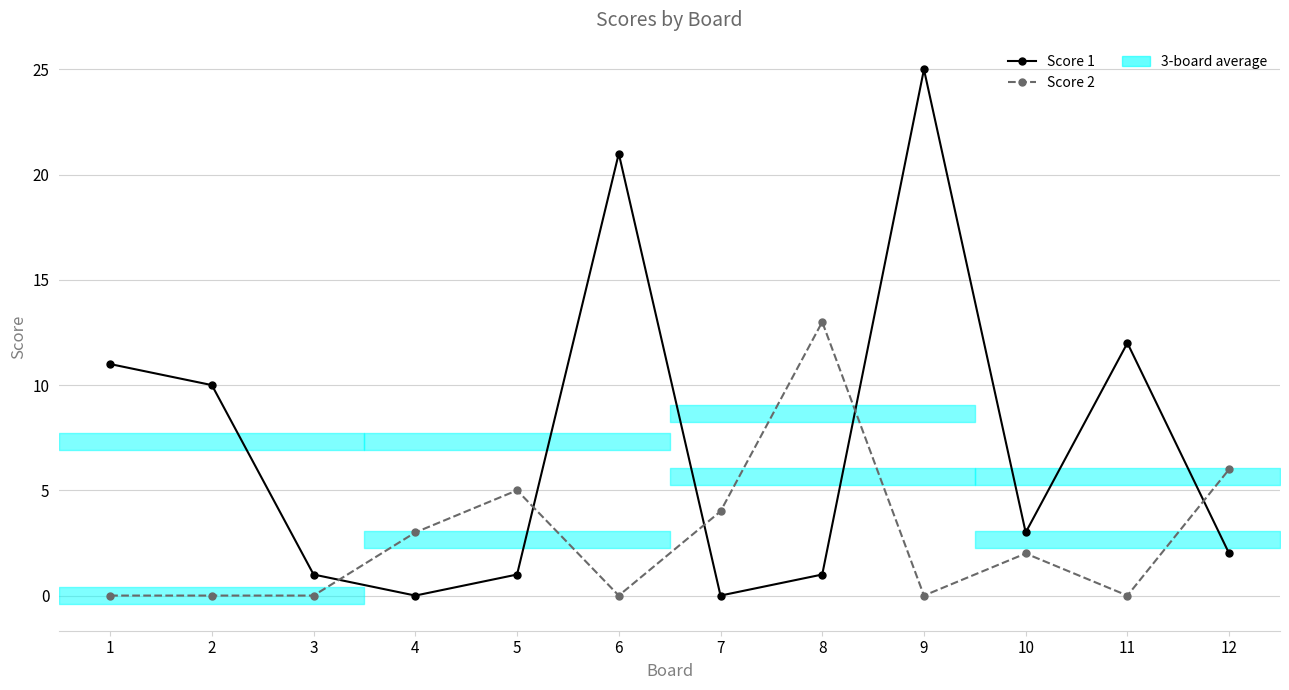

Count the number of data series in this chart.

2